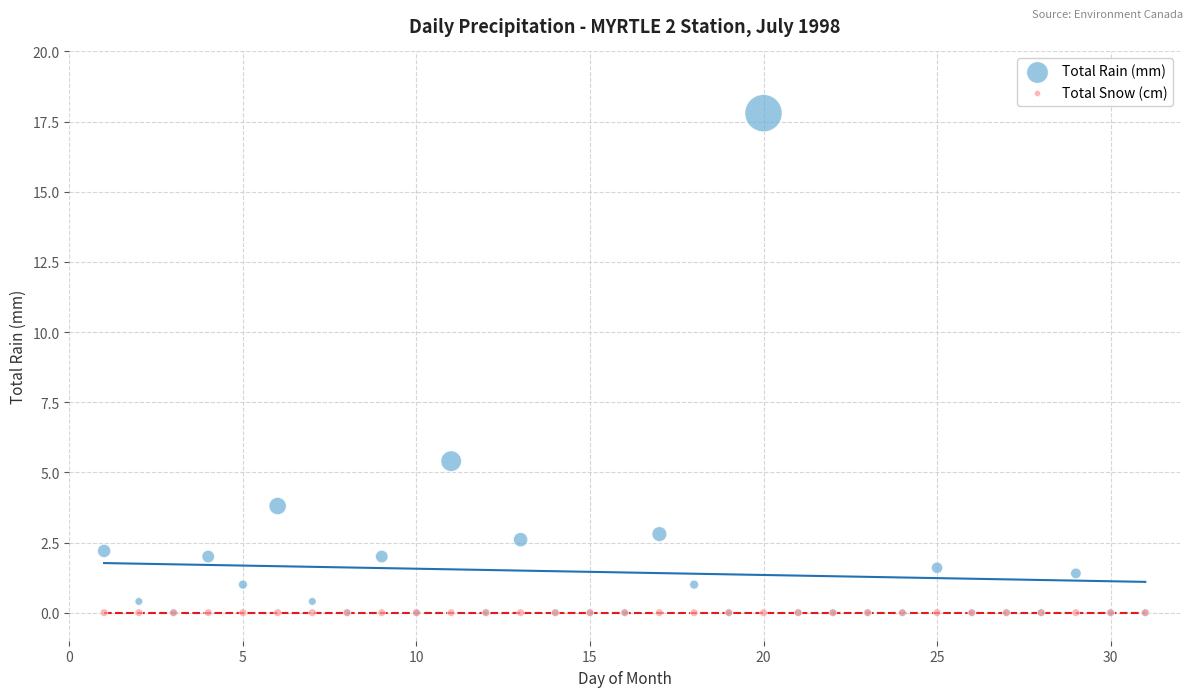

Which series reaches the maximum Y coordinate?

Total Rain (mm)